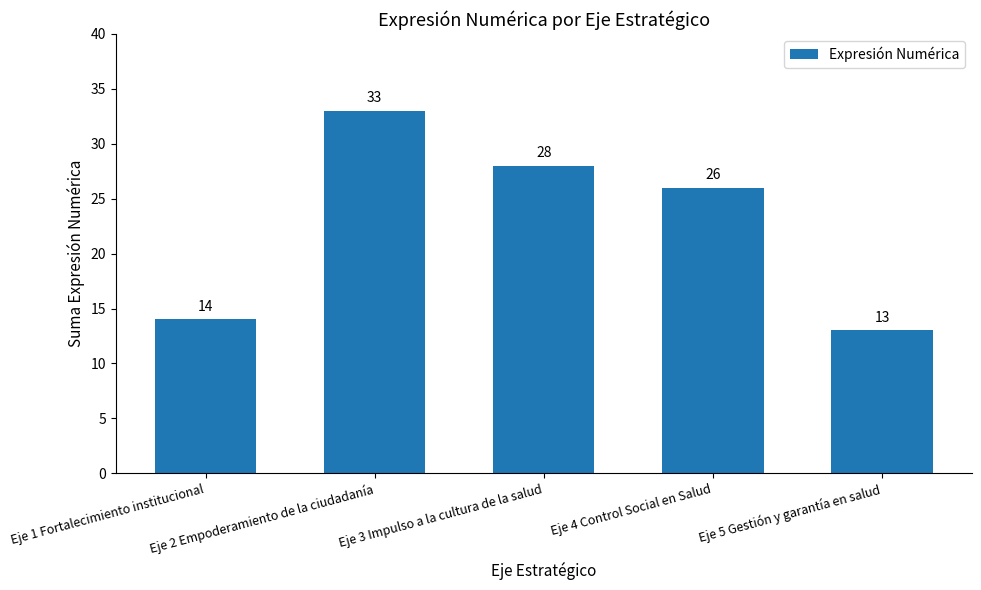

What is the change in value from Eje 3 Impulso a la cultura de la salud to Eje 4 Control Social en Salud?

-2